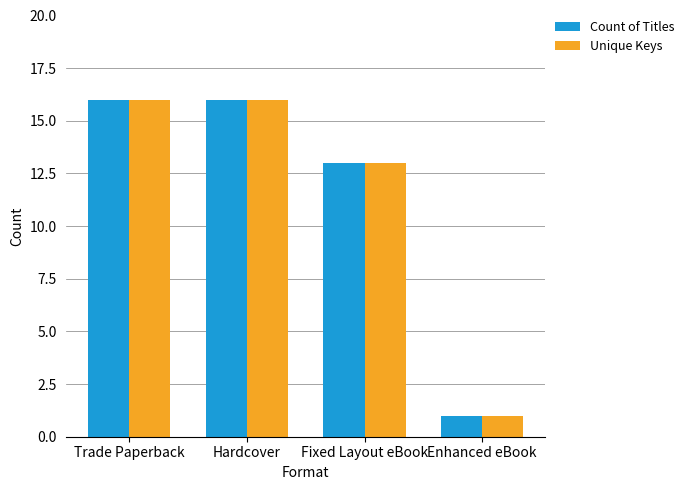

True or false: Unique Keys has a value of 13 at Fixed Layout eBook.

True